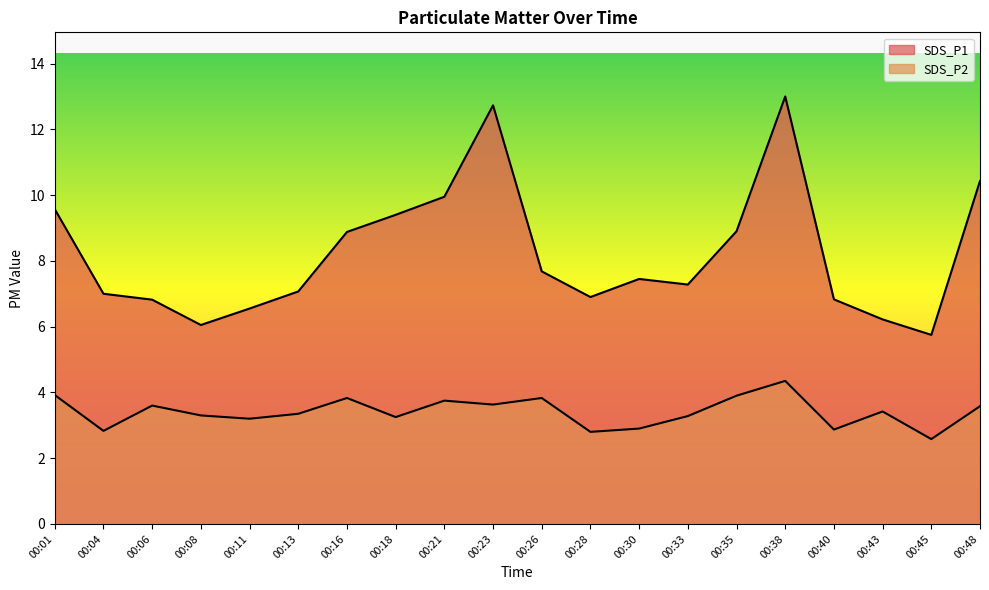

What is the maximum value for SDS_P1?

13.0